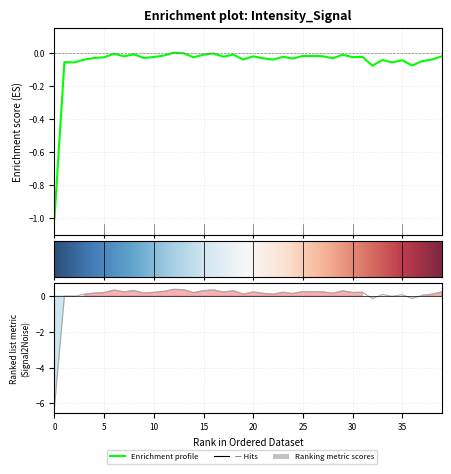

How many points are higher than both their immediate neighbors (excluding endpoints)?

13